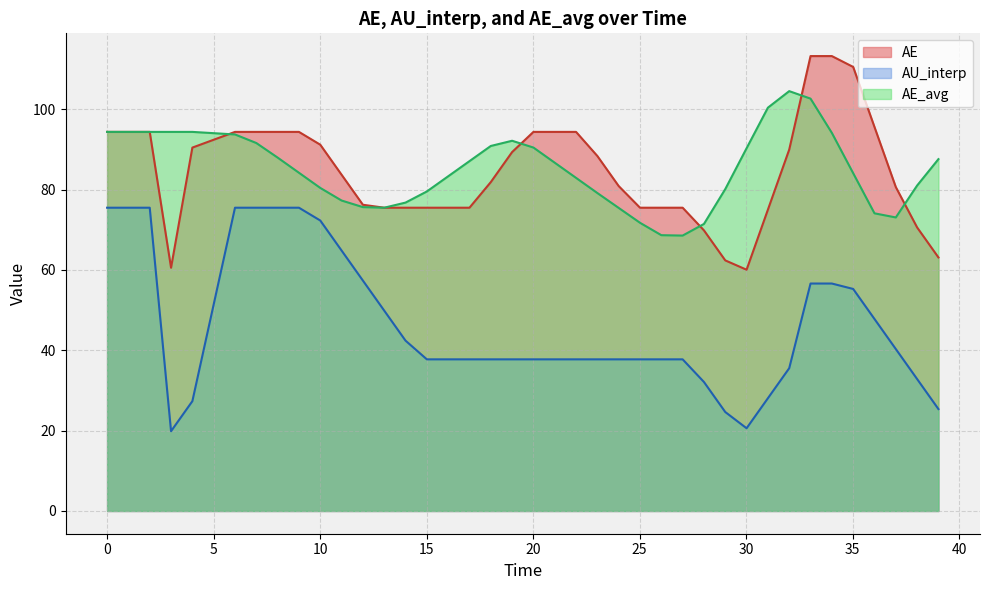

What is the maximum value for AE_avg?

104.5